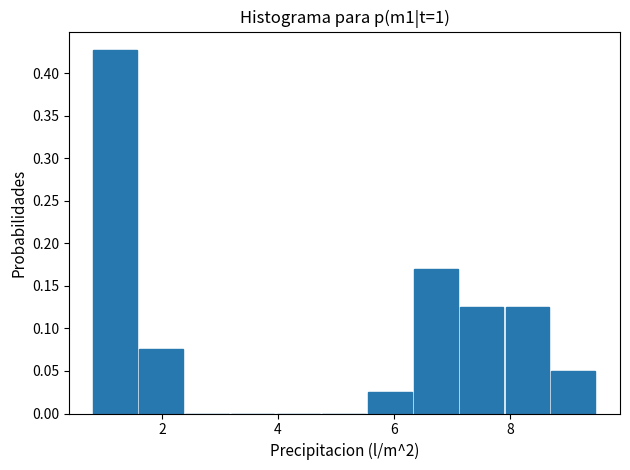

Around what value on the x-axis is the tallest bar? Give the approximate position of its centre, as read against the axis.

1.2